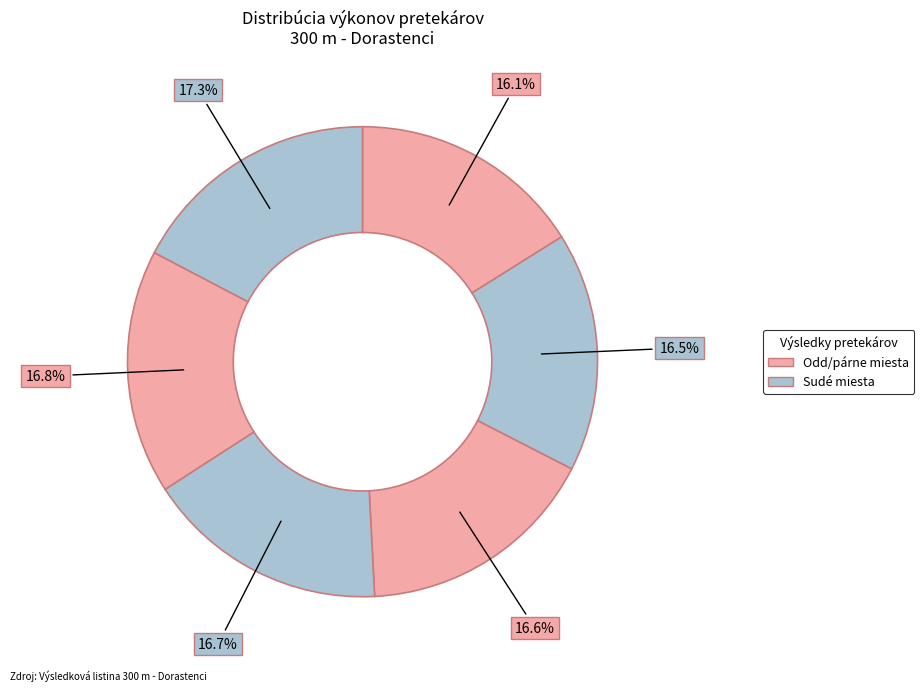

How many slices are in this pie chart?

6